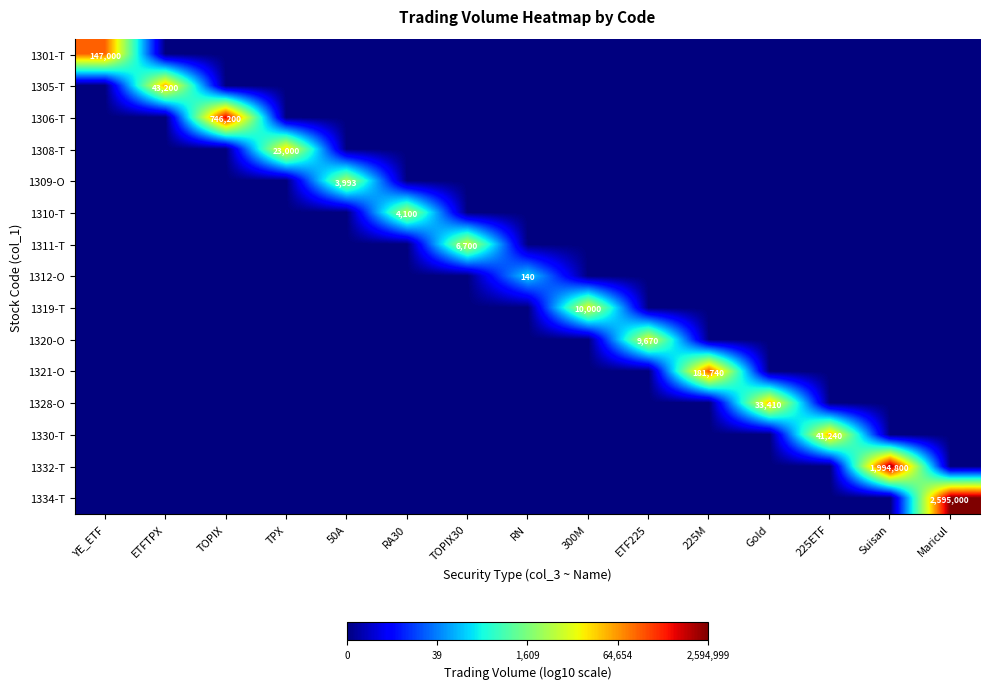

True or false: 1312-O has a value of 140 at RN.

True